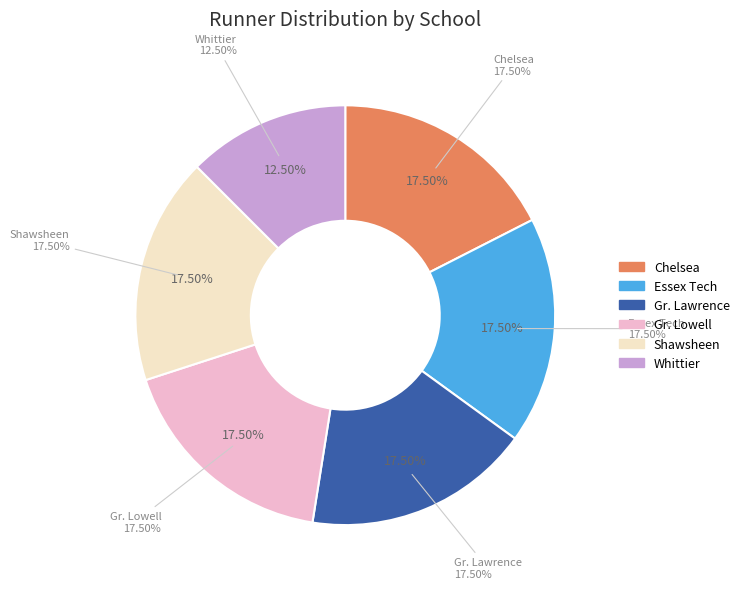

Does Gr. Lawrence account for over 50% of the chart?

No